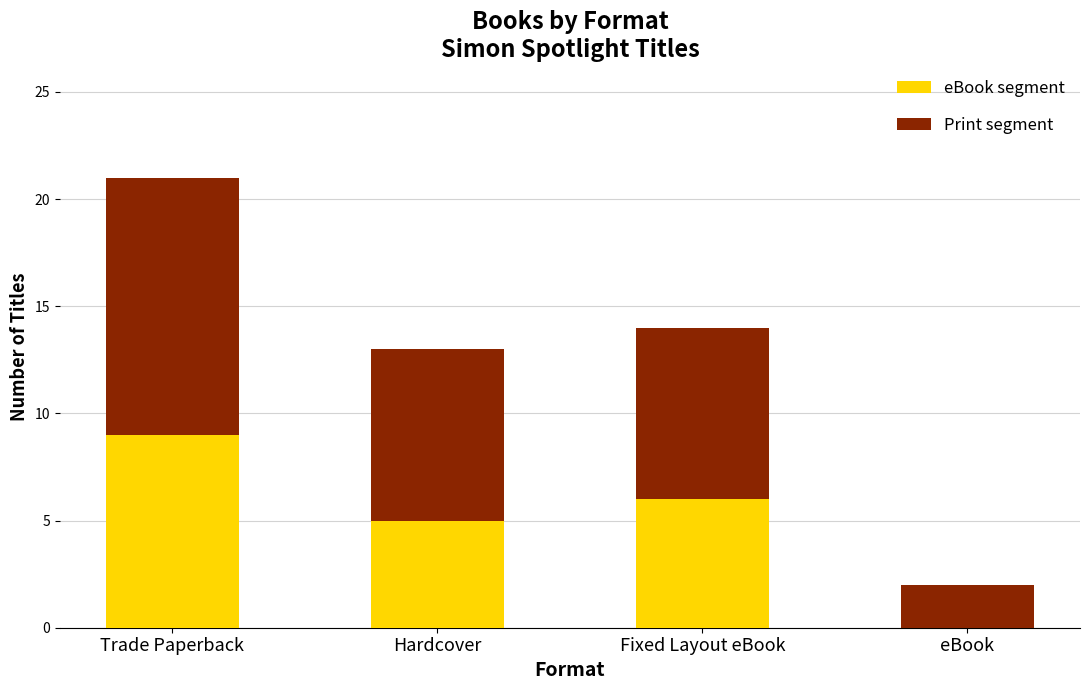

At which category is the sum across all series the highest?

Trade Paperback